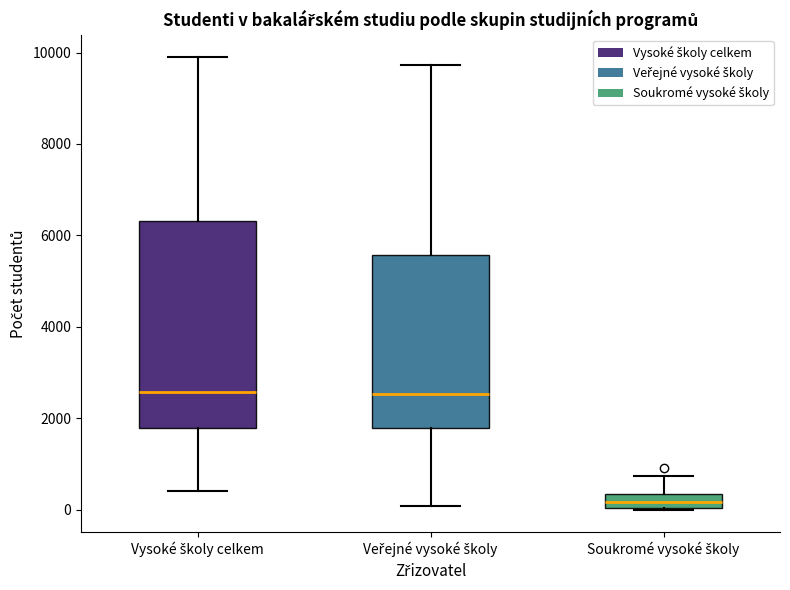

Where is the upper edge of the box for Veřejné vysoké školy on the y-axis? The values are not printed on the chart, so give them approximately, as read against the axis.

5600